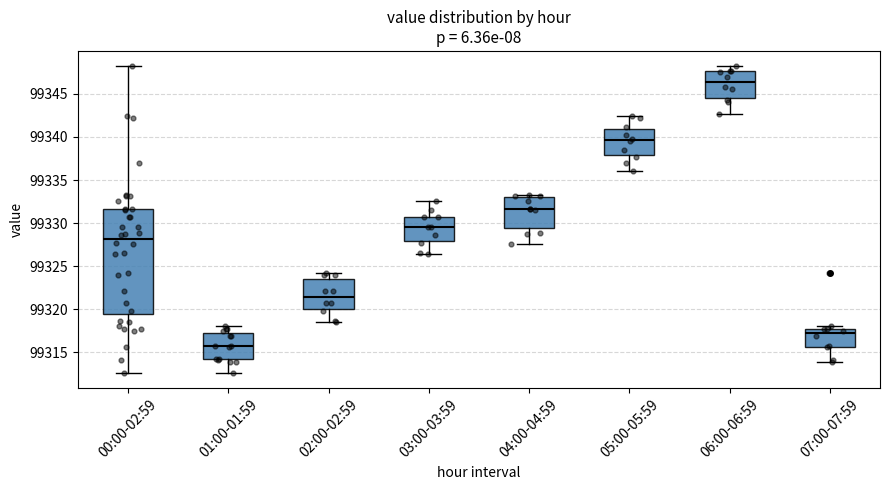

Reading left to right, transcribe this box plot: for each box, give where its median line is, the range the box spans, and where its two whiskers end, as read against the y-axis. The values are not printed on the chart, so give them approximately, as read against the axis.

00:00-02:59: median 99328.0, box 99319.5 to 99331.5, whiskers 99312.5 to 99348.0
01:00-01:59: median 99316.0, box 99314.0 to 99317.0, whiskers 99312.5 to 99318.0
02:00-02:59: median 99321.5, box 99320.0 to 99323.5, whiskers 99318.5 to 99324.0
03:00-03:59: median 99329.5, box 99328.0 to 99330.5, whiskers 99326.5 to 99332.5
04:00-04:59: median 99331.5, box 99329.5 to 99333.0, whiskers 99327.5 to 99333.0 (just above the box's upper edge)
05:00-05:59: median 99339.5, box 99338.0 to 99341.0, whiskers 99336.0 to 99342.5
06:00-06:59: median 99346.5, box 99344.5 to 99347.5, whiskers 99342.5 to 99348.0
07:00-07:59: median 99317.0, box 99315.5 to 99317.5, whiskers 99314.0 to 99318.0